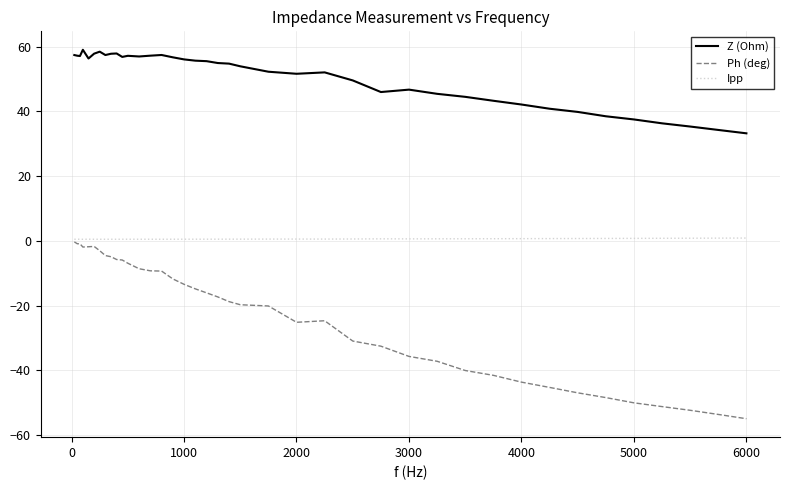

What is the maximum value shown in the chart?

59.0